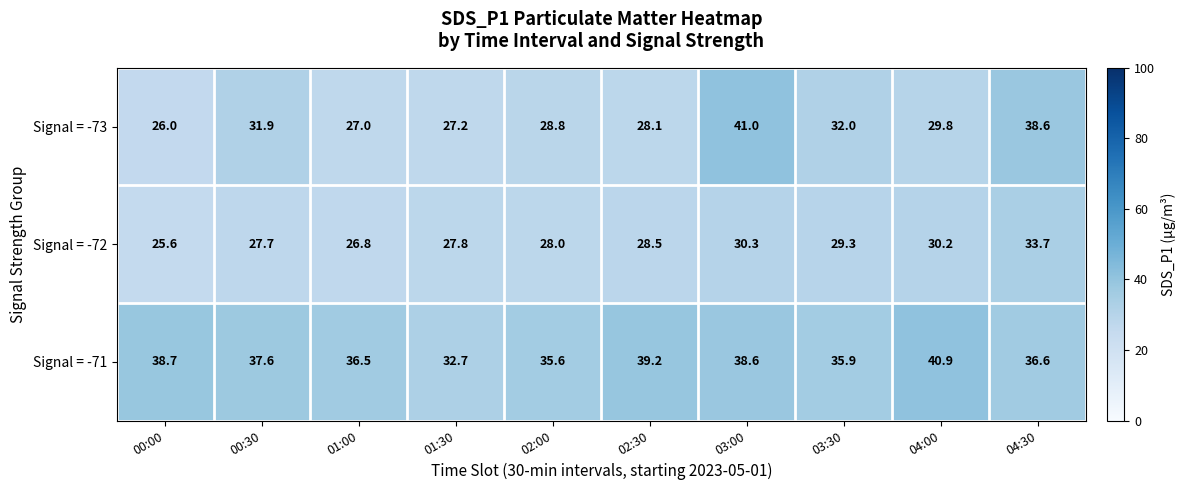

The value of Signal = -73 at 03:30 is 48.1. True or false?

False